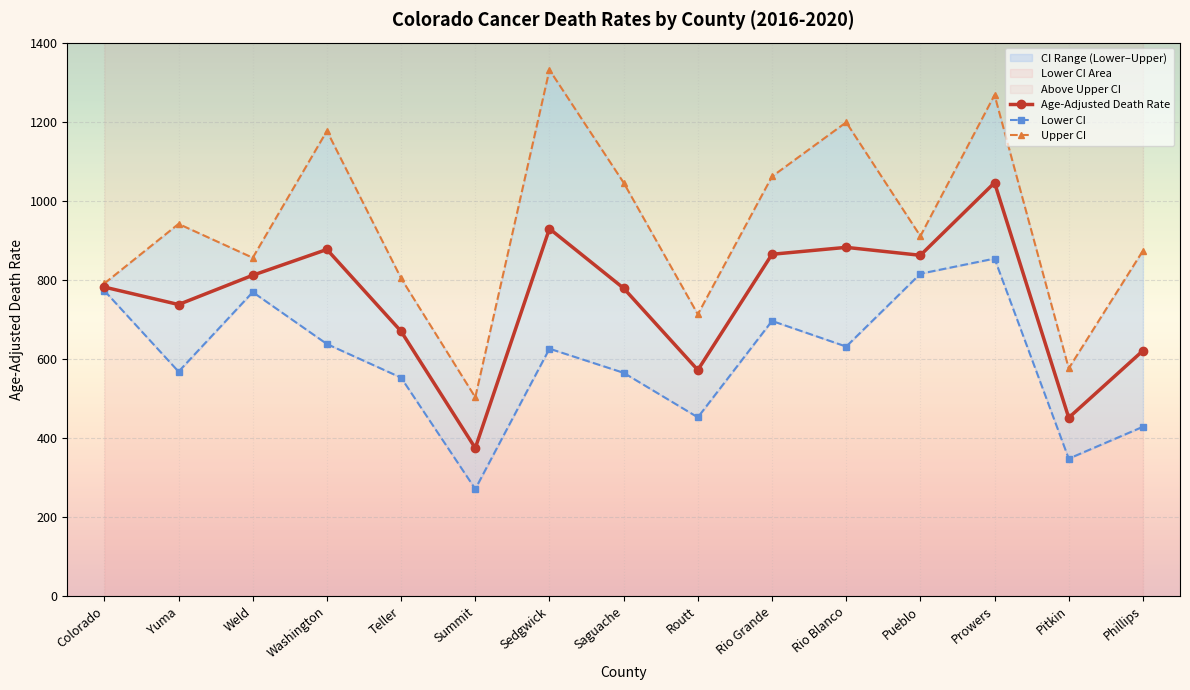

What is the label of the 11th point from the right?

Teller